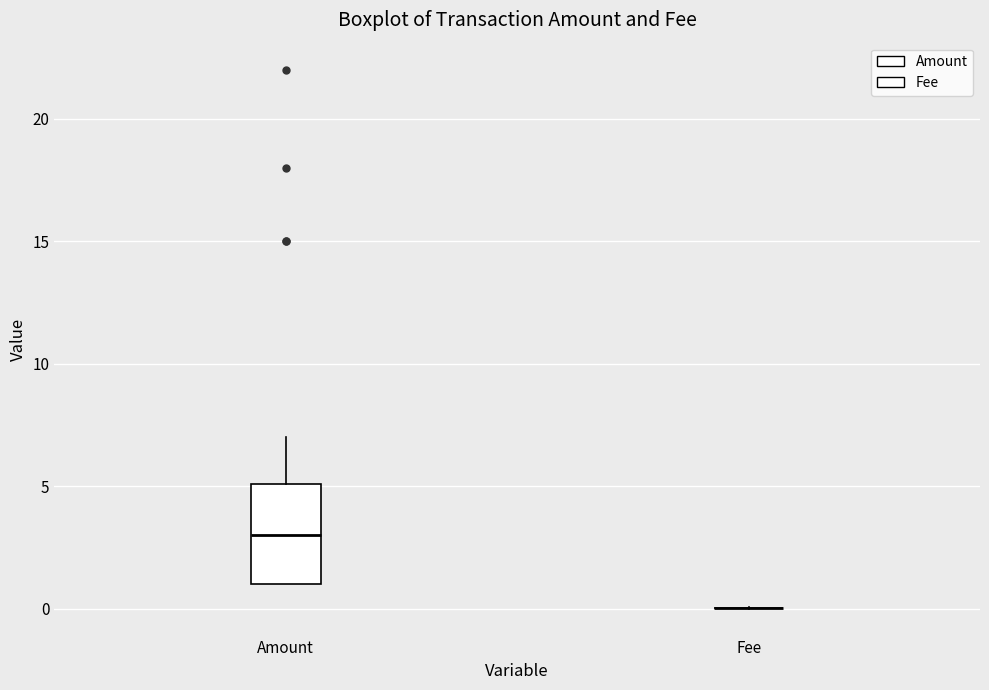

Comparing the boxes themselves (not the whiskers), which one is the tallest?

Amount